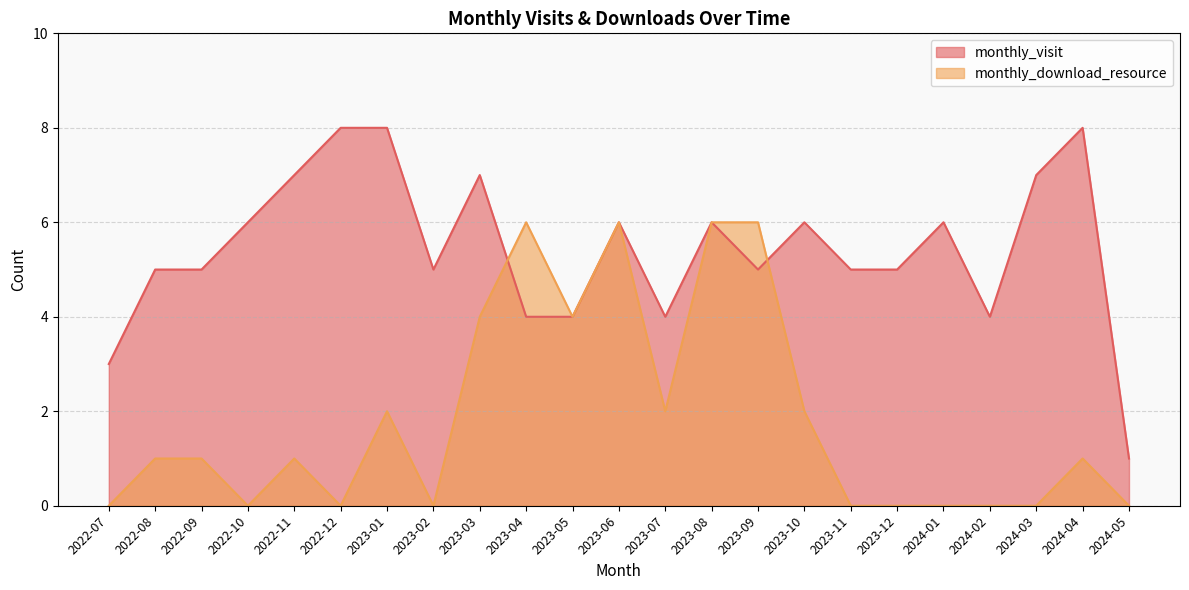

Does the chart display data point markers on the line(s)?

No